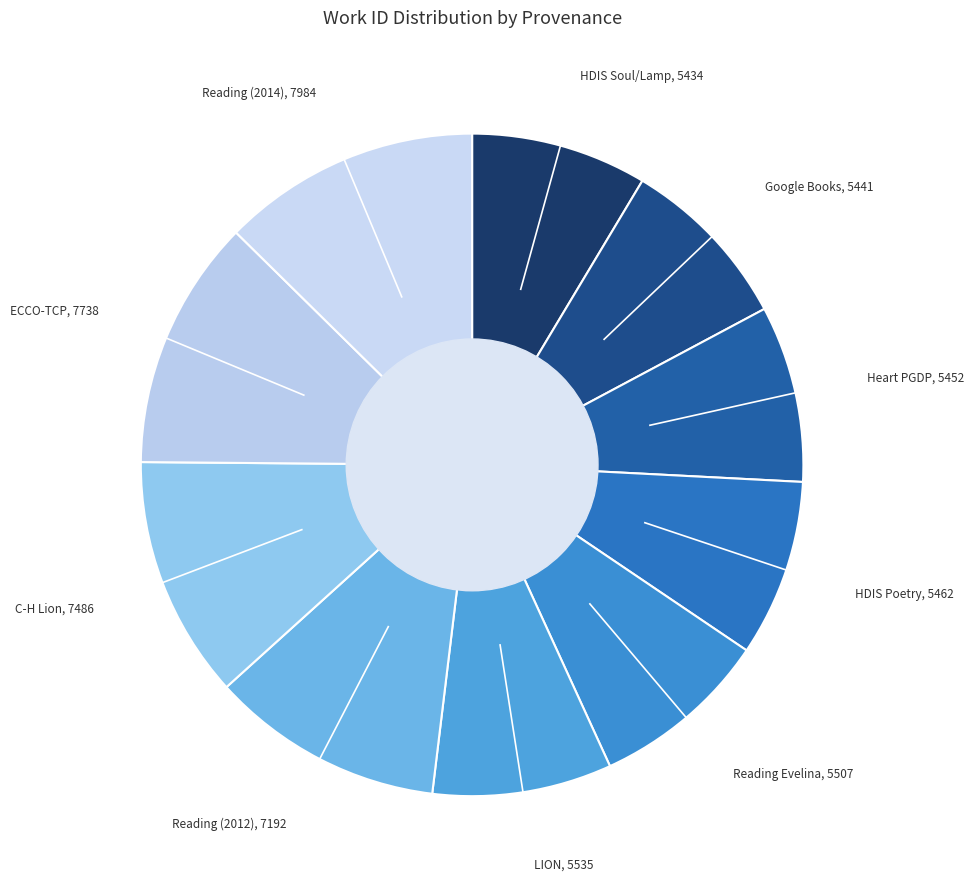

How many segments does this pie chart have?

10